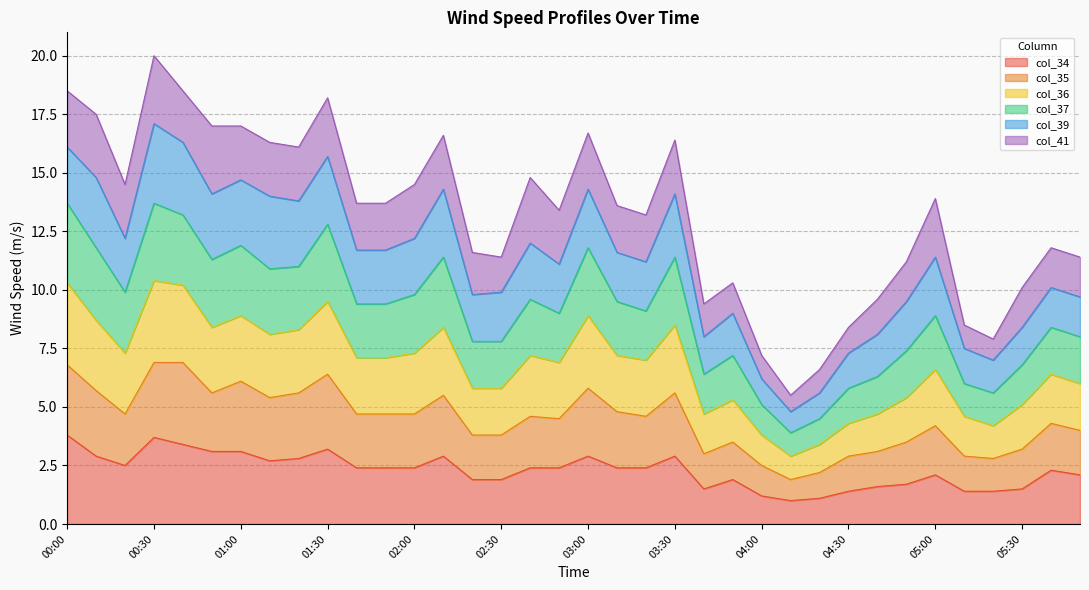

What is the total value across all series at 05:00?

13.9